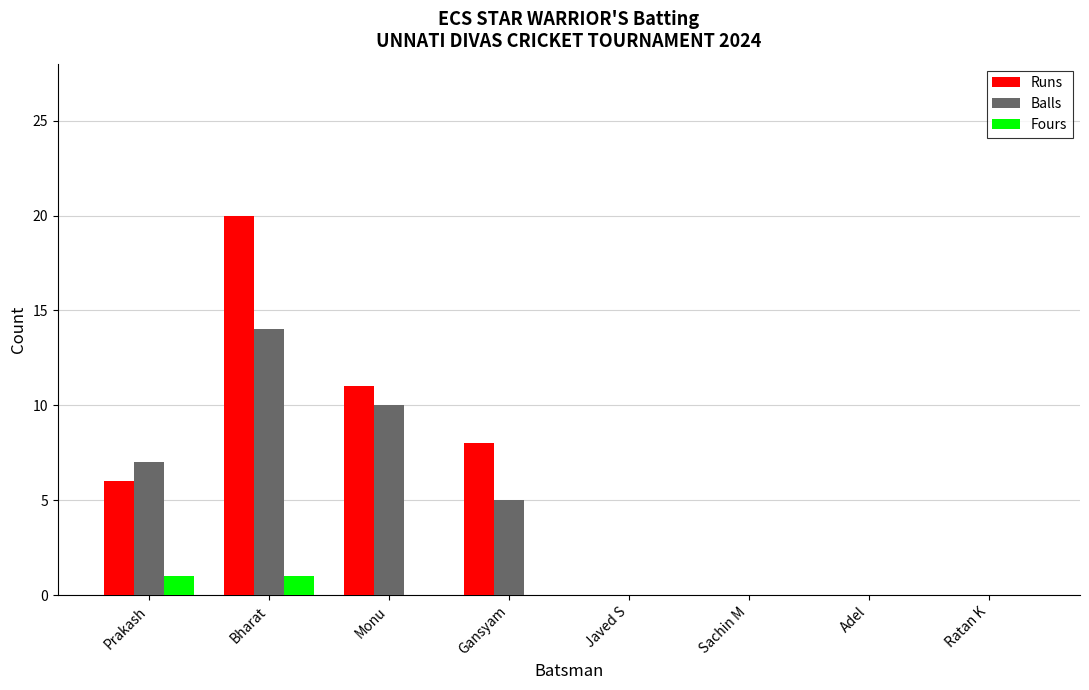

What is the sum of the Runs values at Bharat and Adel?

20